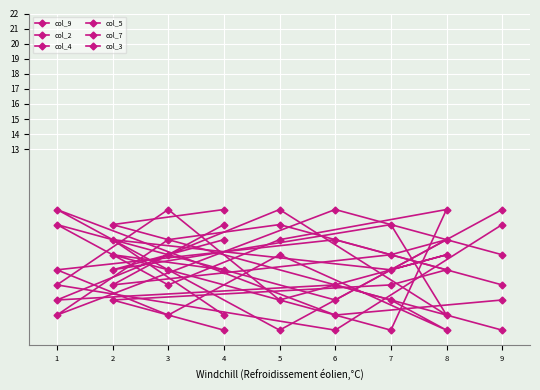

In col_3, how many points are higher than both neighbors (excluding endpoints)?

2